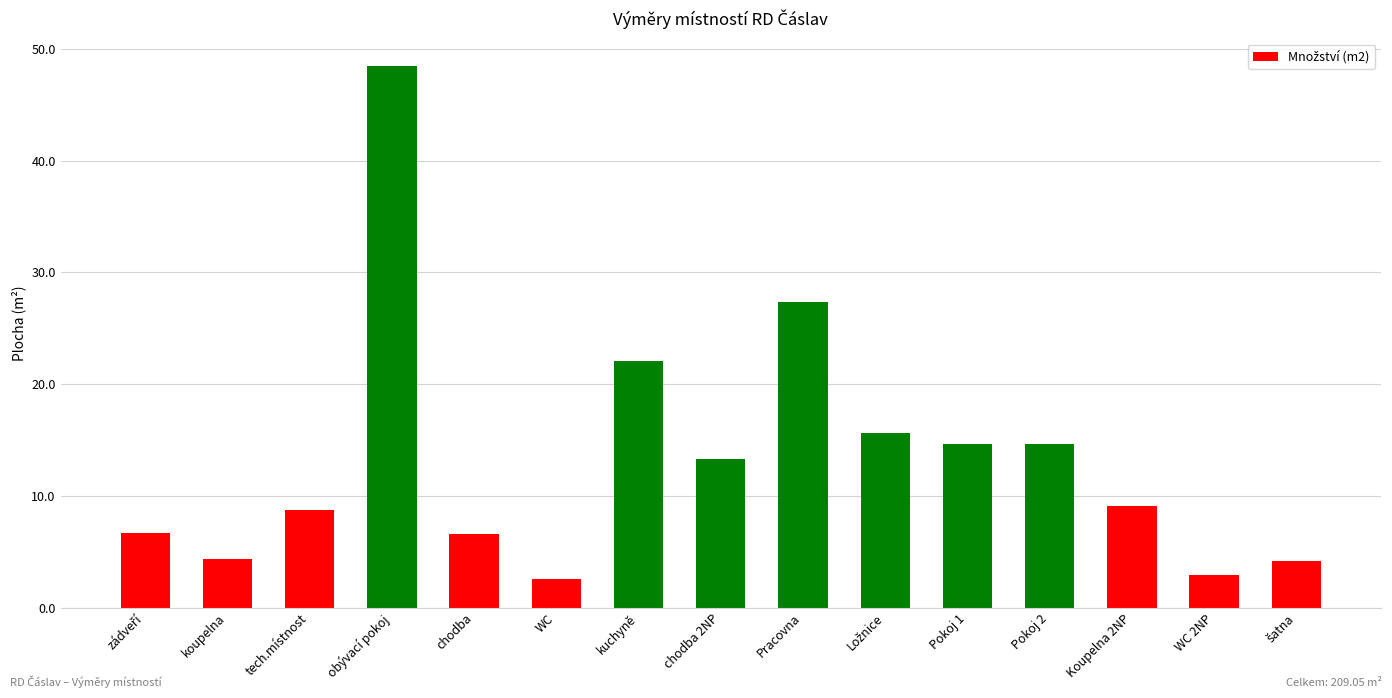

Does the chart contain any negative values?

No